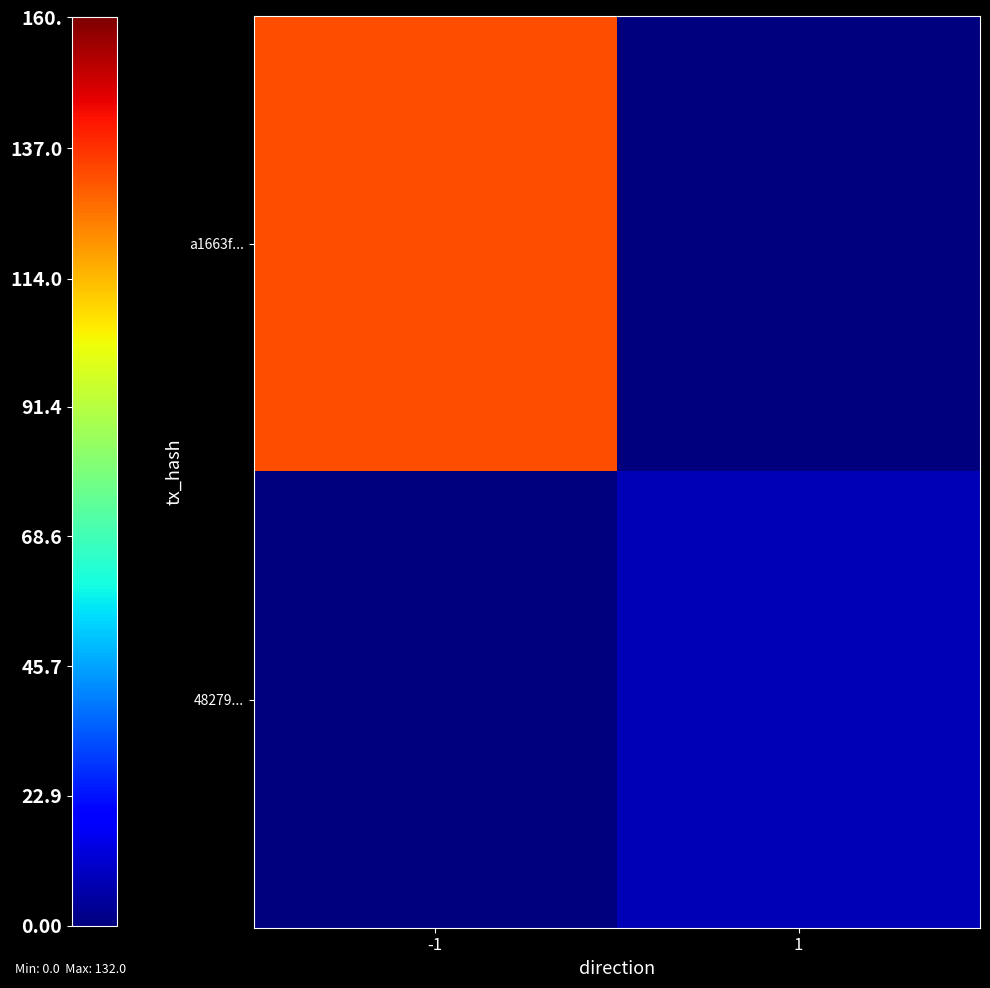

Which series has the widest spread of values?

a1663f...